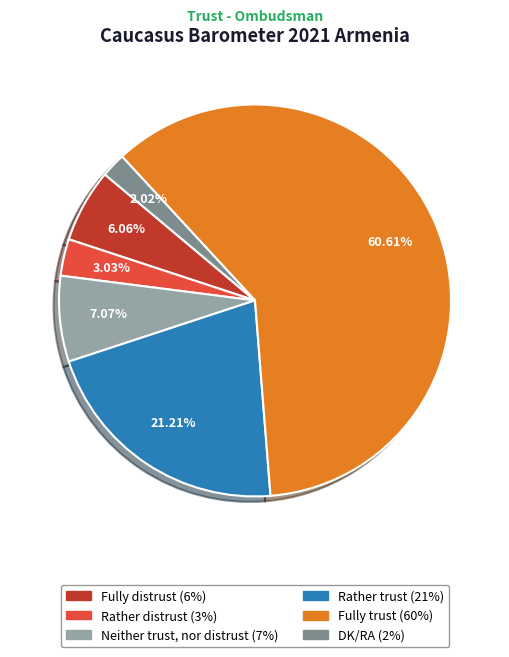

Is Fully distrust the majority of the pie?

No